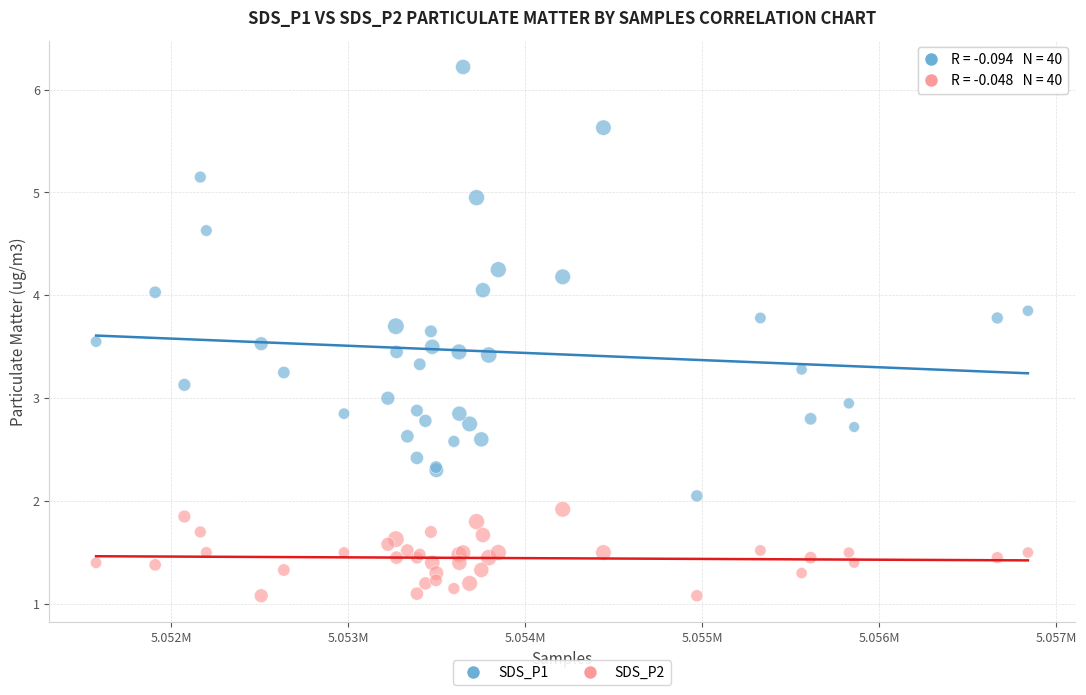

Which series has the largest Y range (max minus min)?

SDS_P1